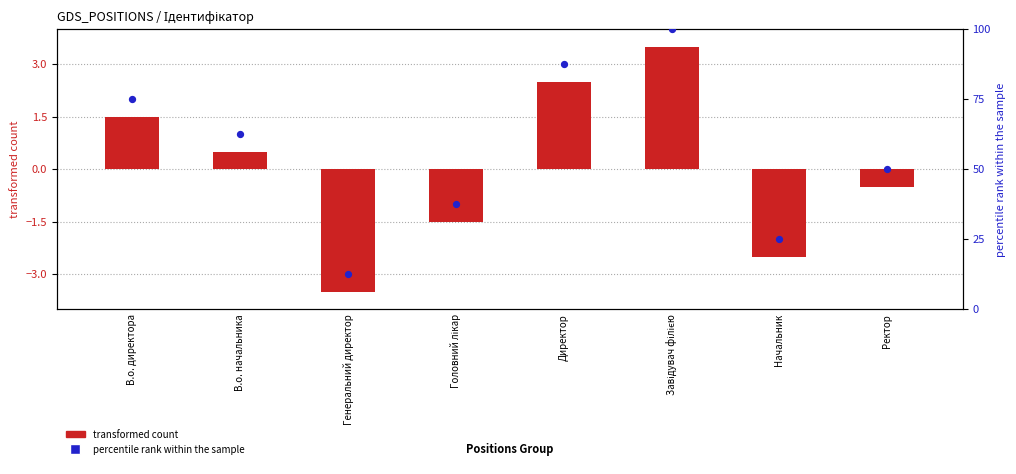

Which series has the widest spread of Y values?

percentile rank within the sample